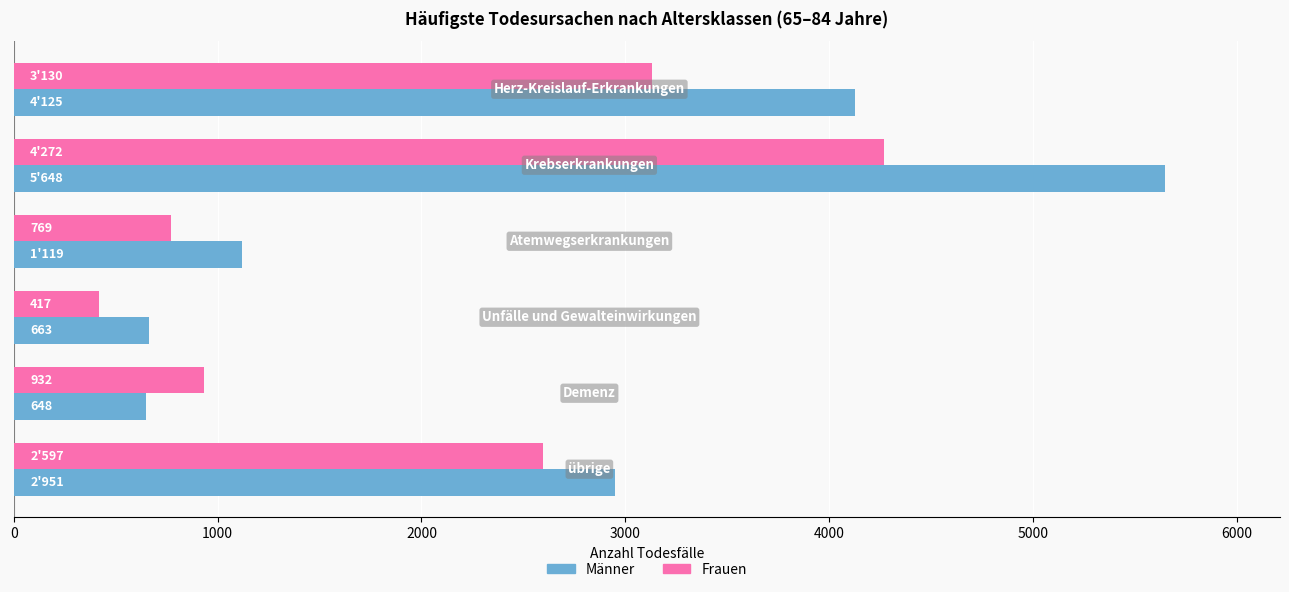

Which series has the largest total across all categories?

Männer